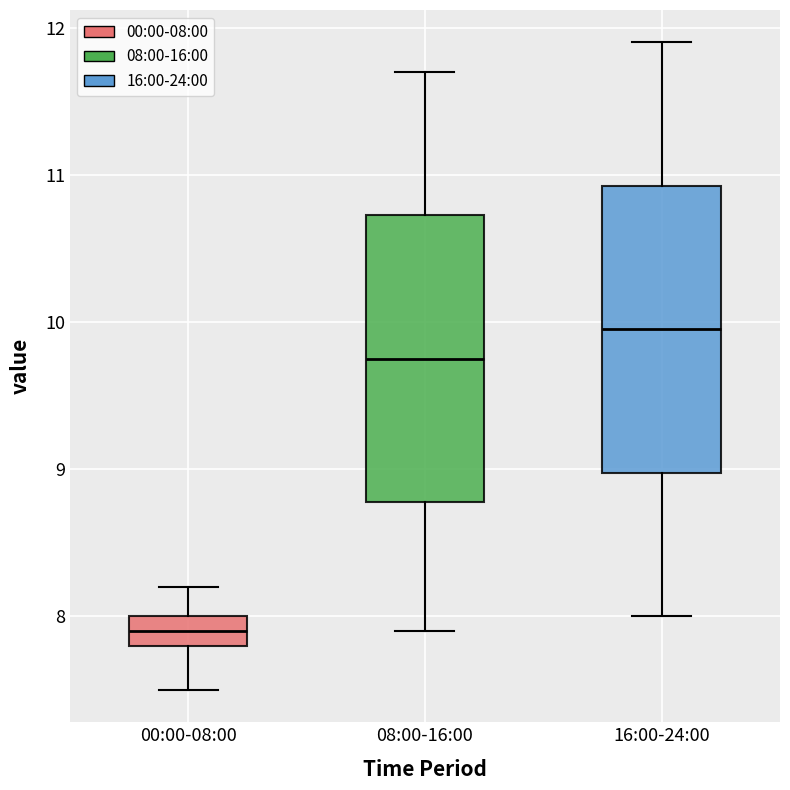

Where is the lower edge of the box for 16:00-24:00 on the y-axis? The values are not printed on the chart, so give them approximately, as read against the axis.

9.0